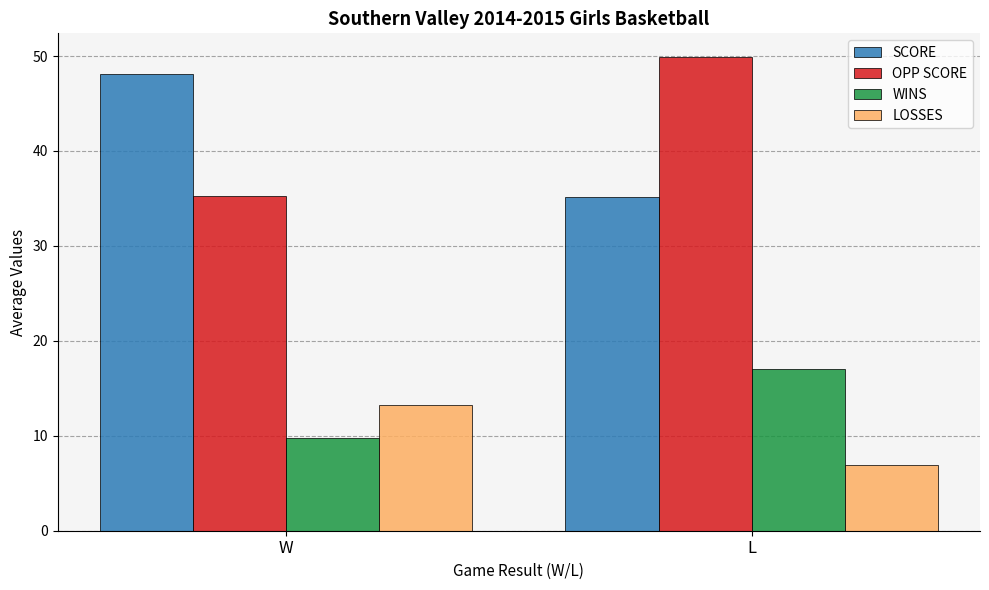

What is the value of the OPP SCORE bar at the 2nd from the left?

49.9